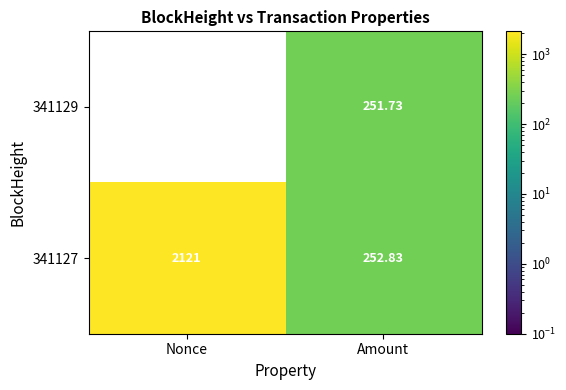

True or false: 341129 has a value of 251.7 at Amount.

True